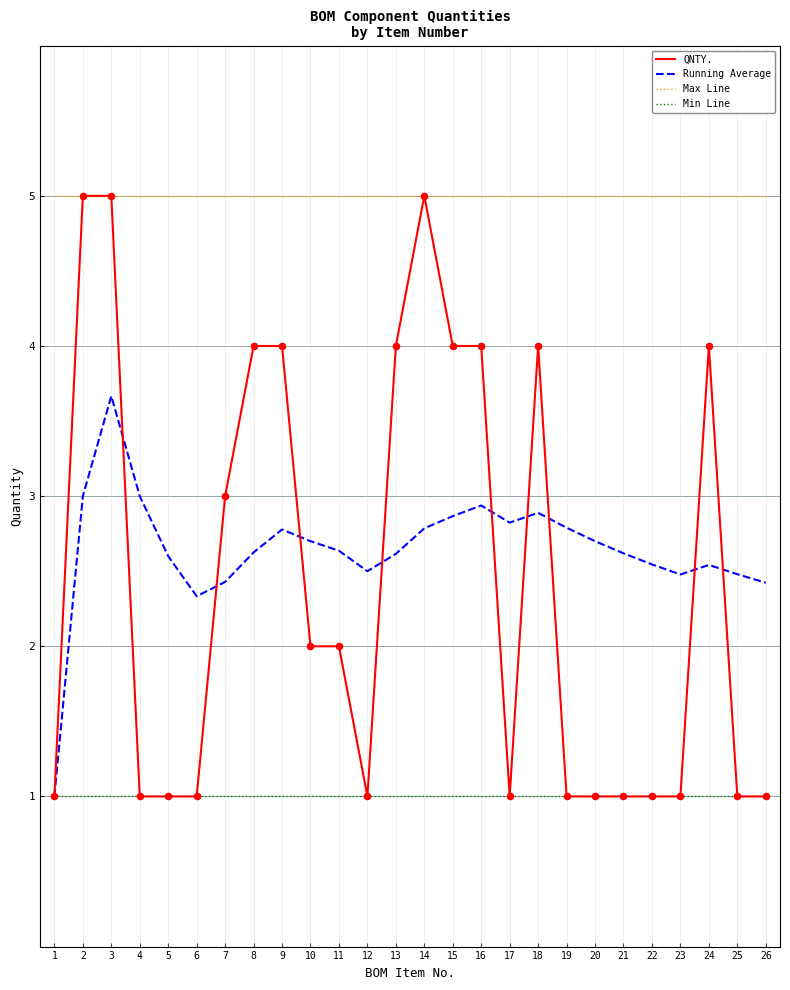

Which series changed the most between 3 and 26?

QNTY.